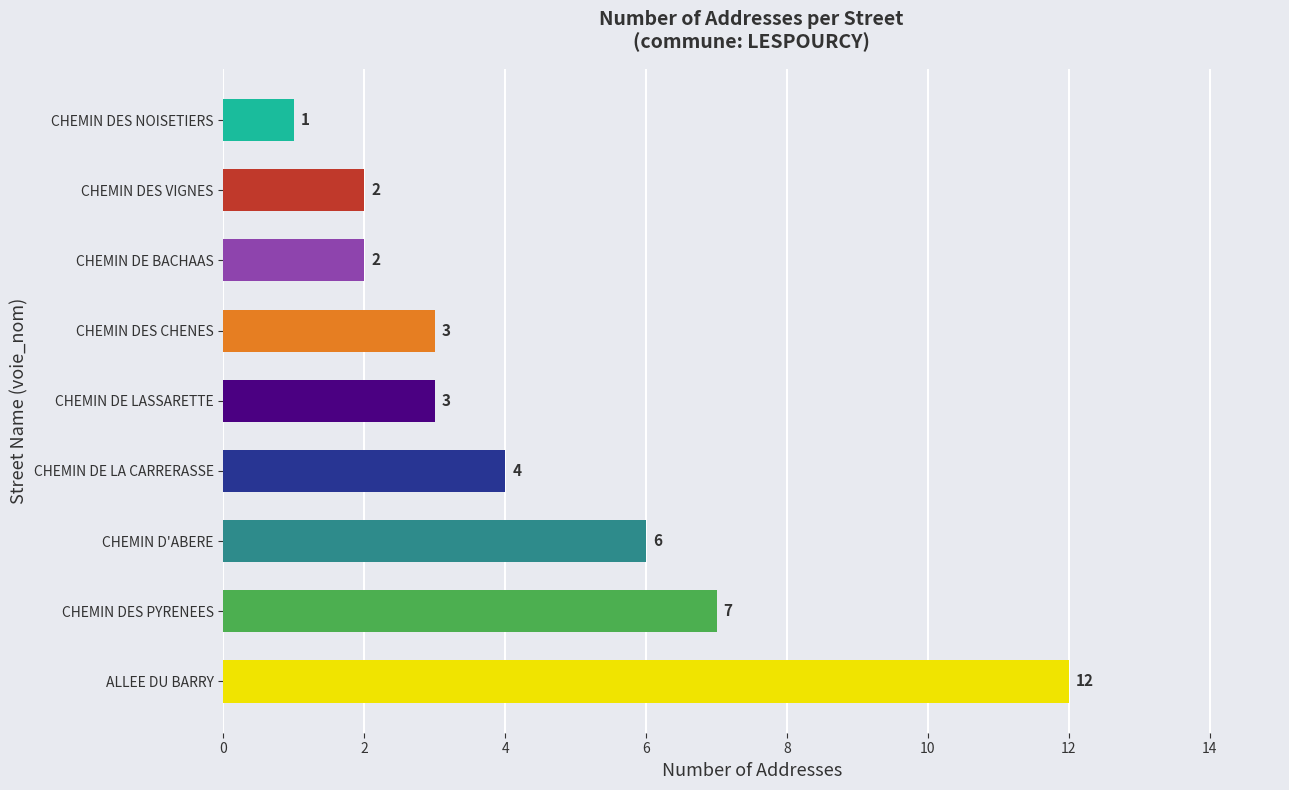

The value at CHEMIN DES CHENES is 1. True or false?

False